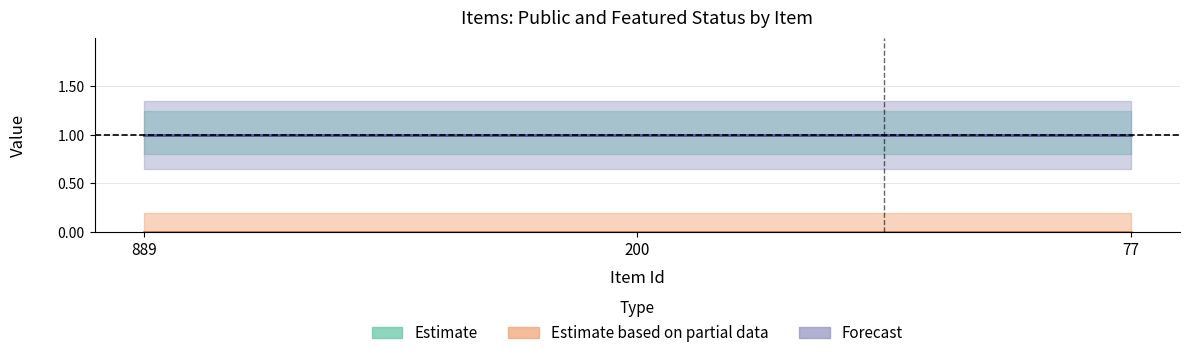

At which label is Estimate based on partial data closest to 0?

889